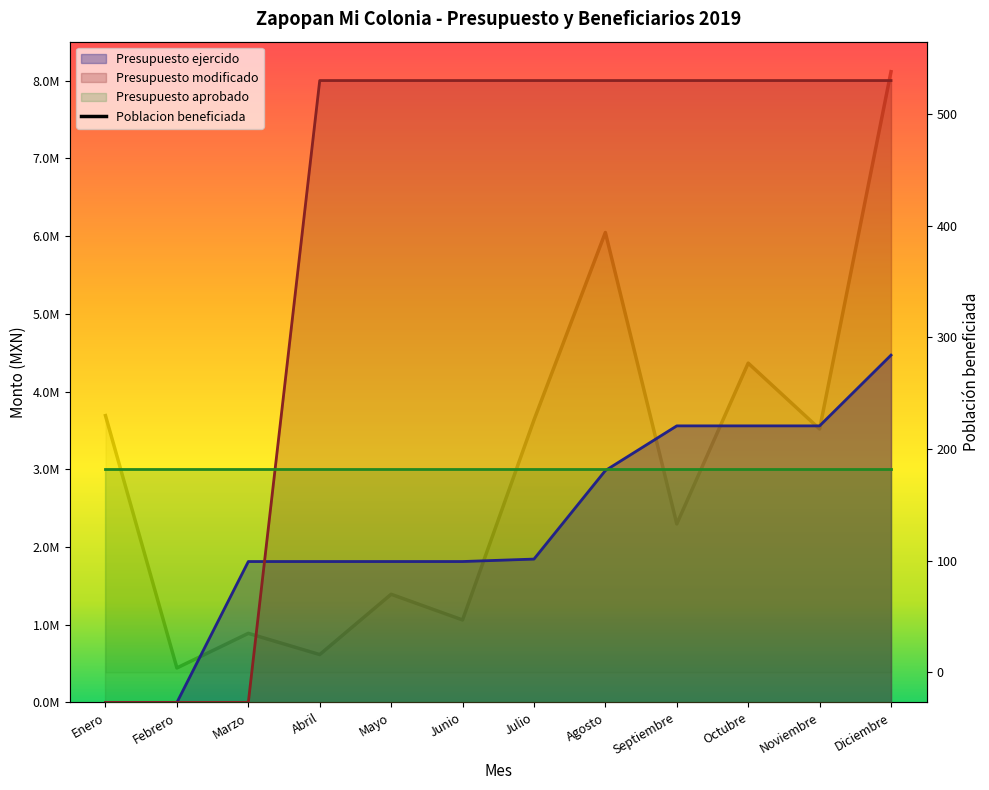

Is it true that the value at Octubre is 277?

True